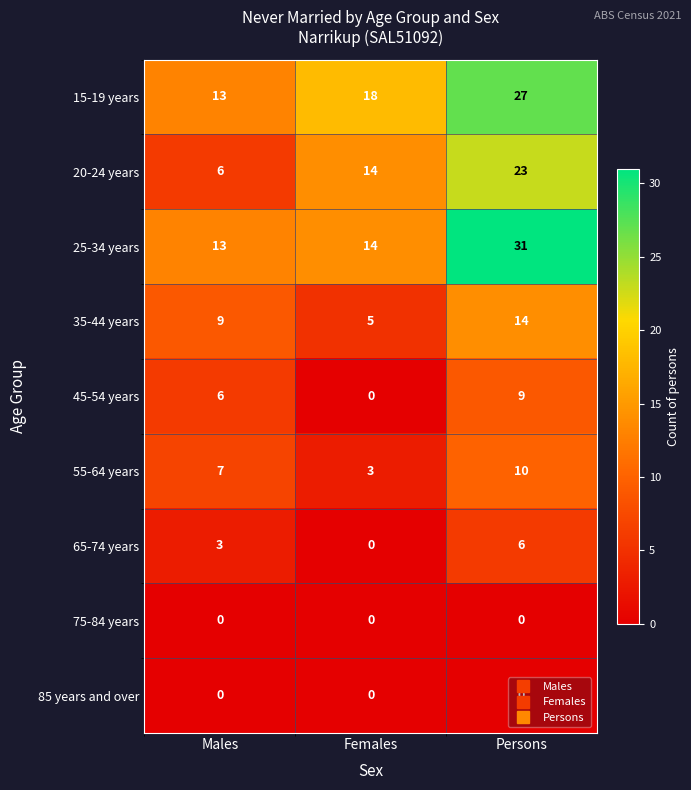

Which series has the largest range (max minus min)?

25-34 years